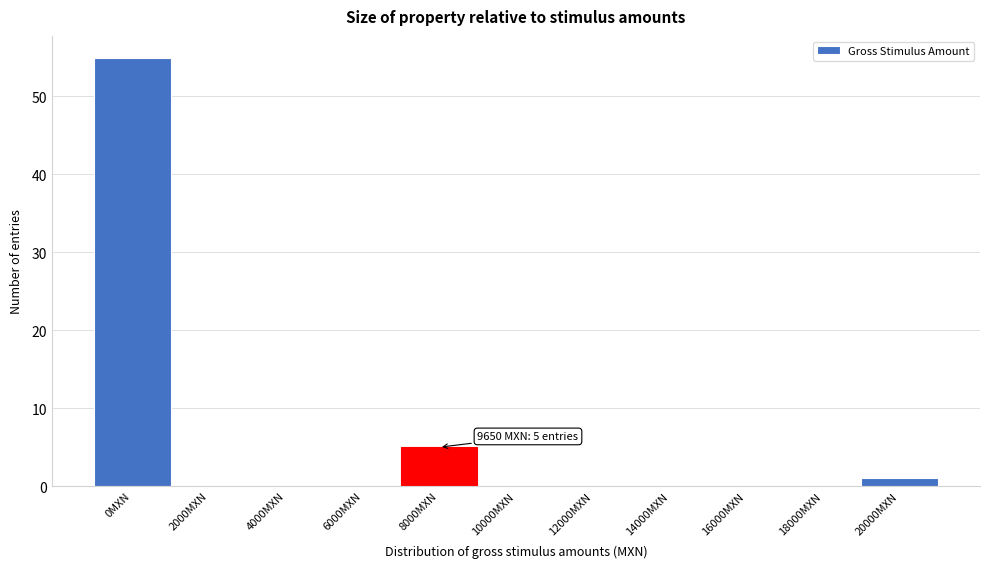

Reading left to right, extract all data points from this chart.

0MXN=55	2000MXN=0	4000MXN=0	6000MXN=0	8000MXN=5	10000MXN=0	12000MXN=0	14000MXN=0	16000MXN=0	18000MXN=0	20000MXN=1